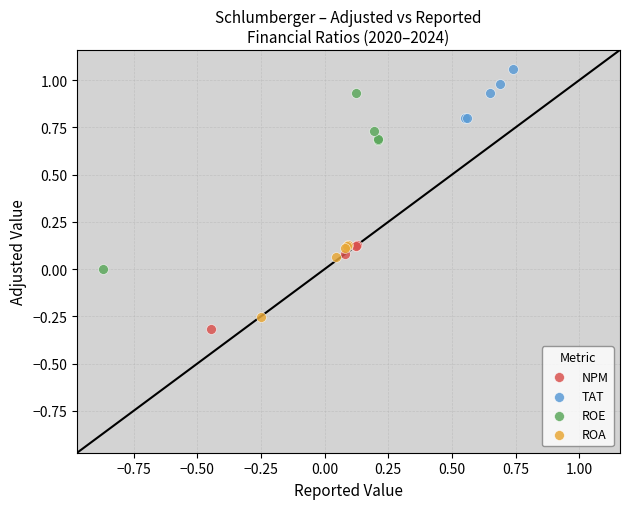

Which series contains the highest Y value?

TAT